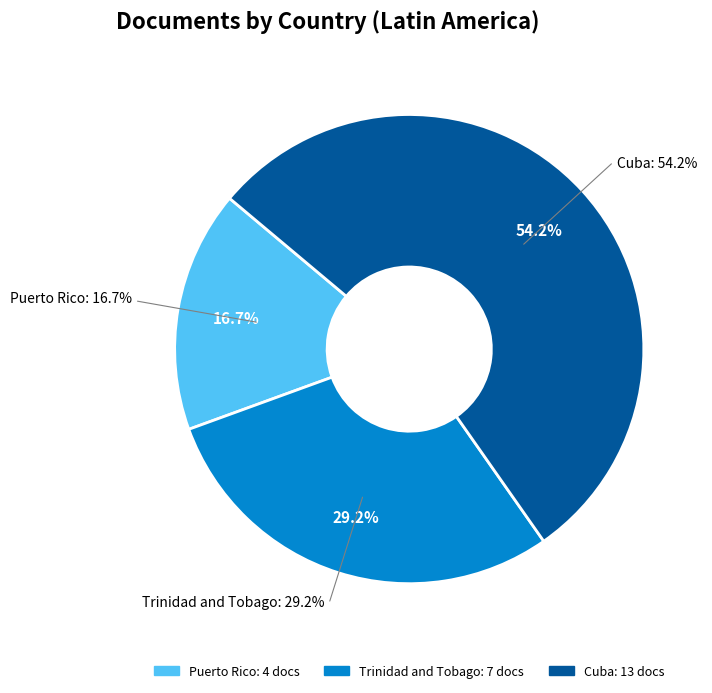

What is the change in value from Puerto Rico to Trinidad and Tobago?

+3